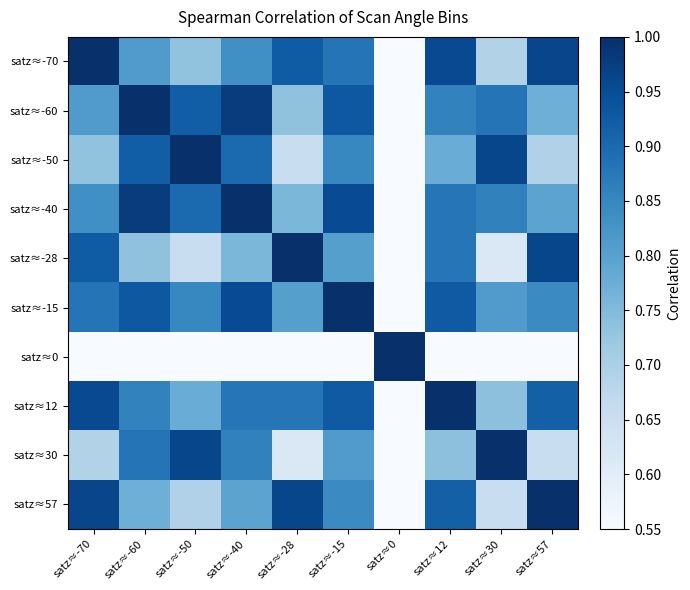

Which series has the largest total across all categories?

satz≈-40